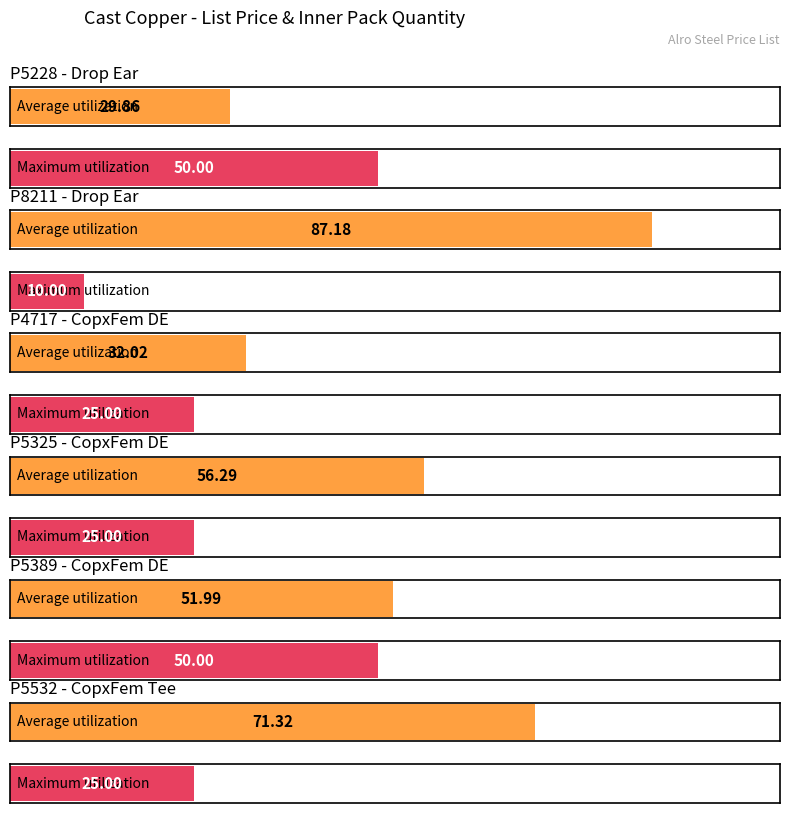

What is the label of the 3rd bar from the left?

P4717